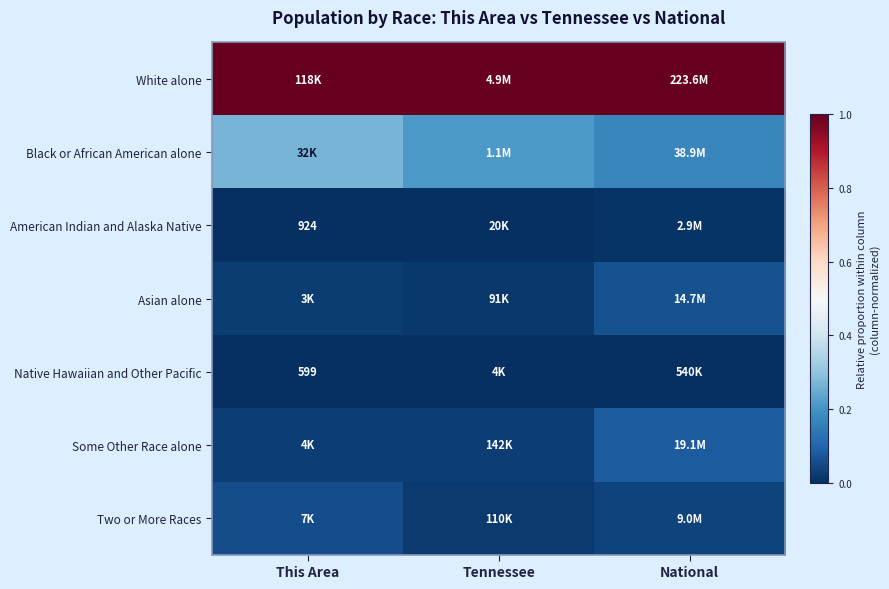

Rank the series at This Area from lowest to highest value.

Native Hawaiian and Other Pacific, American Indian and Alaska Native, Asian alone, Some Other Race alone, Two or More Races, Black or African American alone, White alone